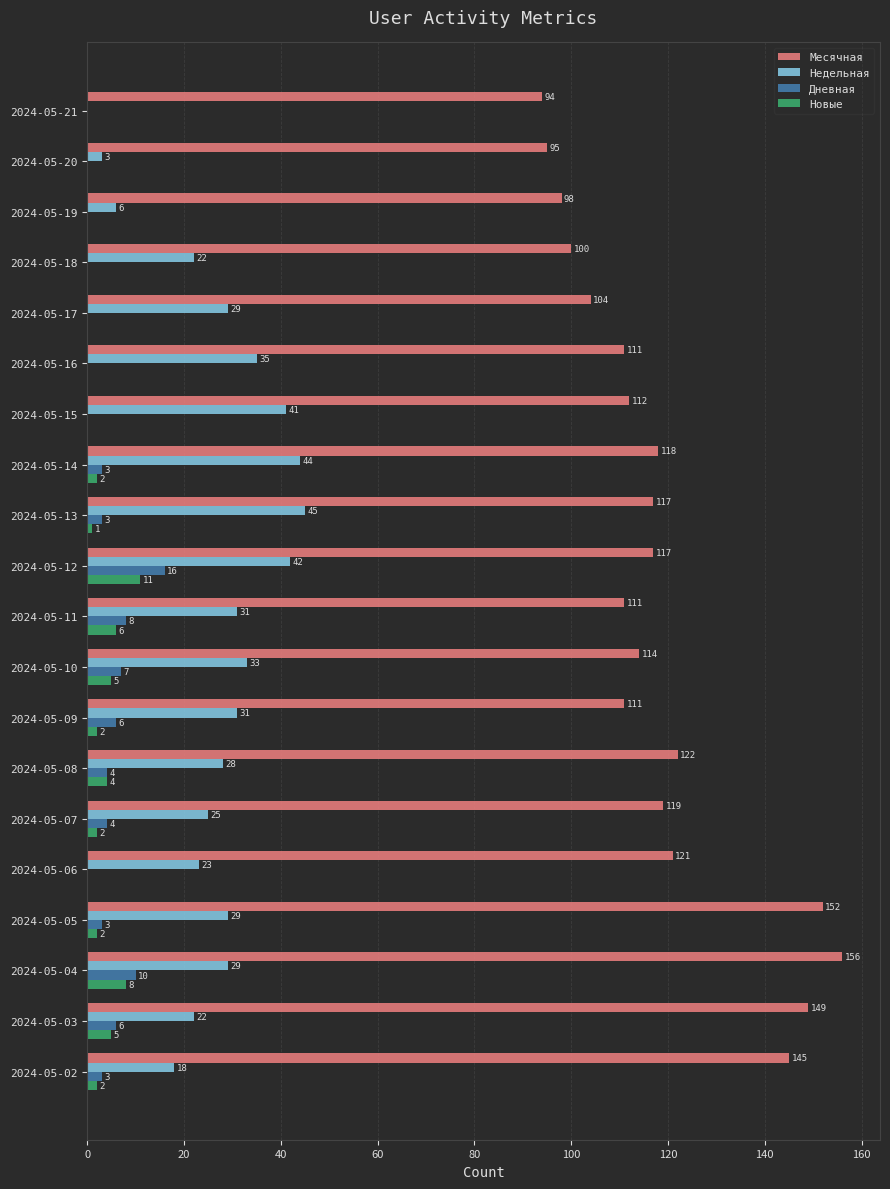

True or false: Недельная has a value of 11 at 2024-05-18.

False